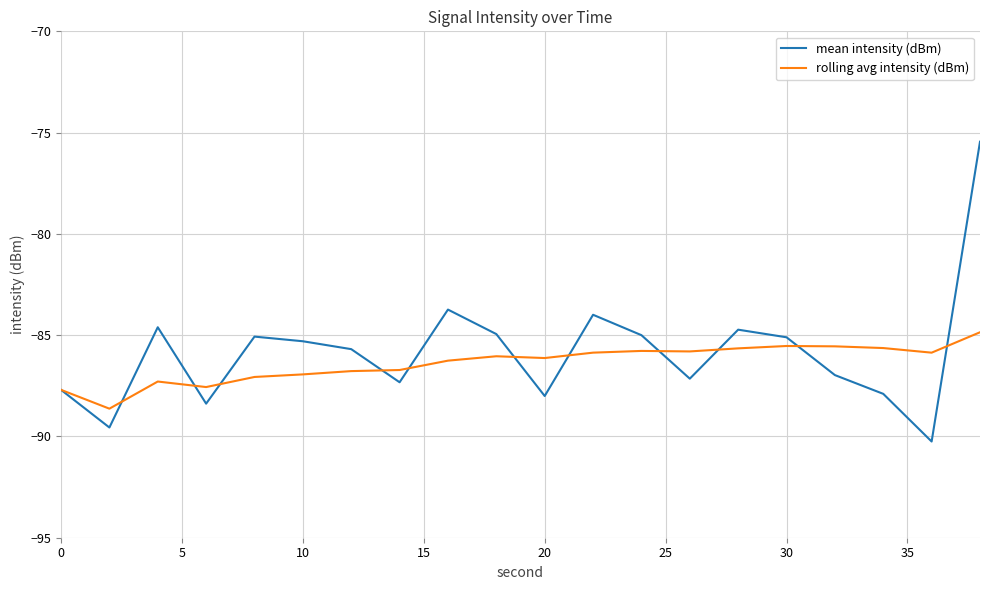

Which series has the largest range (max minus min)?

mean intensity (dBm)